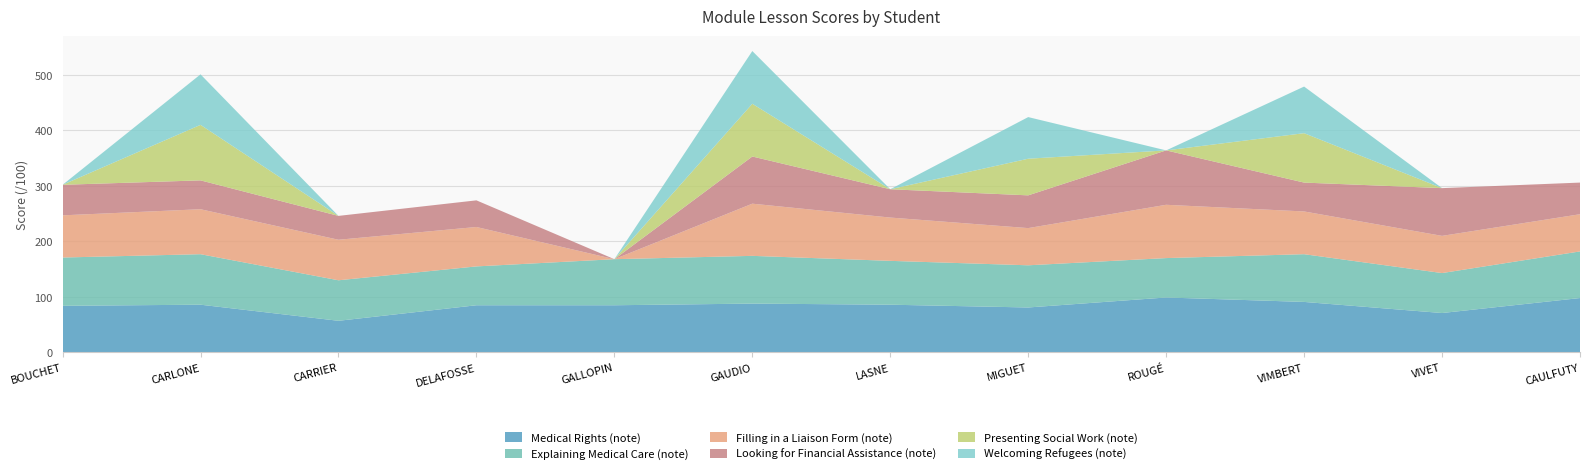

Reading left to right, what are all the values shown in this chart?

Medical Rights (note): 84	86	57	85	85	88	86	81	99	91	71	98
Explaining Medical Care (note): 87	91	73	70	83	86	79	76	71	86	72	84
Filling in a Liaison Form (note): 76	81	73	71	0	94	78	67	96	77	67	67
Looking for Financial Assistance (note): 55	52	43	48	0	85	51	59	98	52	86	57
Presenting Social Work (note): 0	100	0	0	0	95	0	66	0	89	0	0
Welcoming Refugees (note): 0	91	0	0	0	95	0	75	0	84	0	0